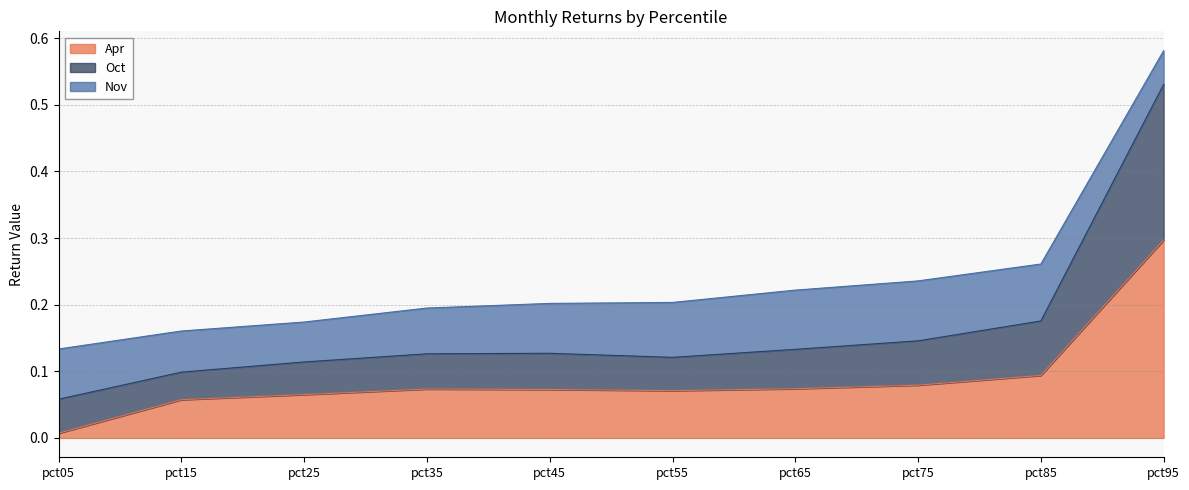

The Apr series shows 0.1 at pct85. True or false?

True